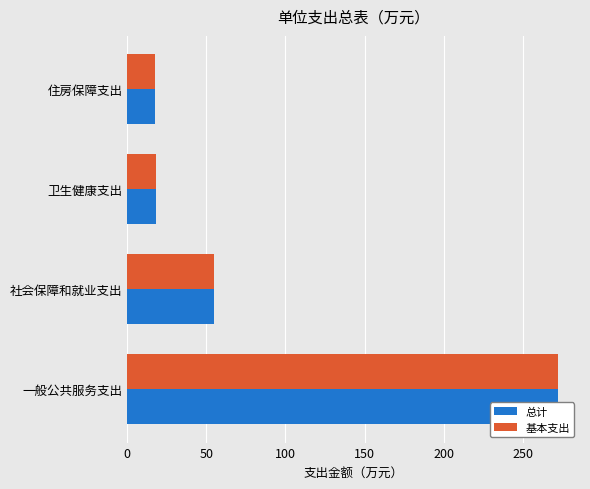

What is the minimum value for 总计?

17.6